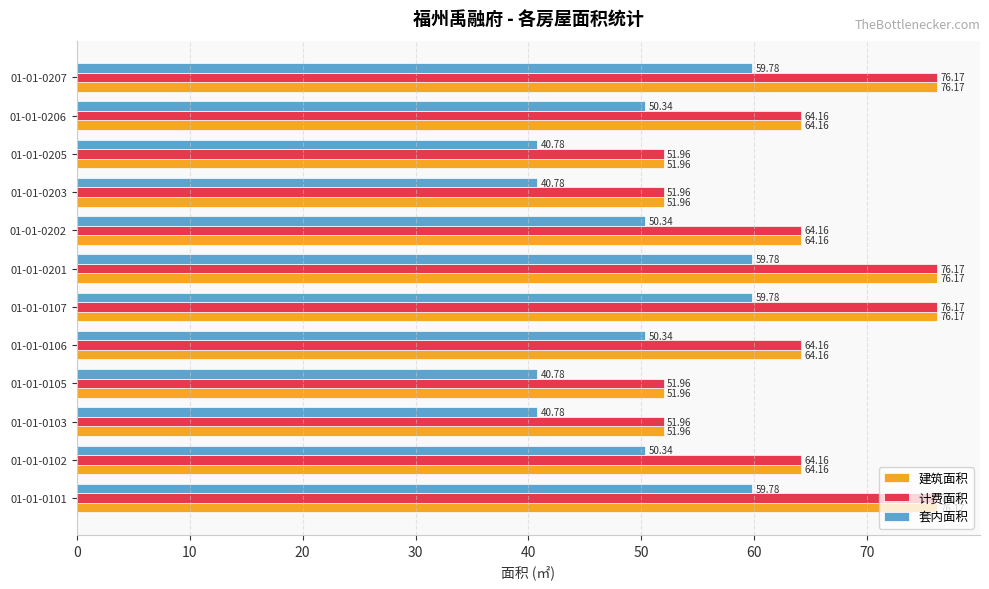

What is the difference between the maximum and second lowest values in the 计费面积 series?

24.2